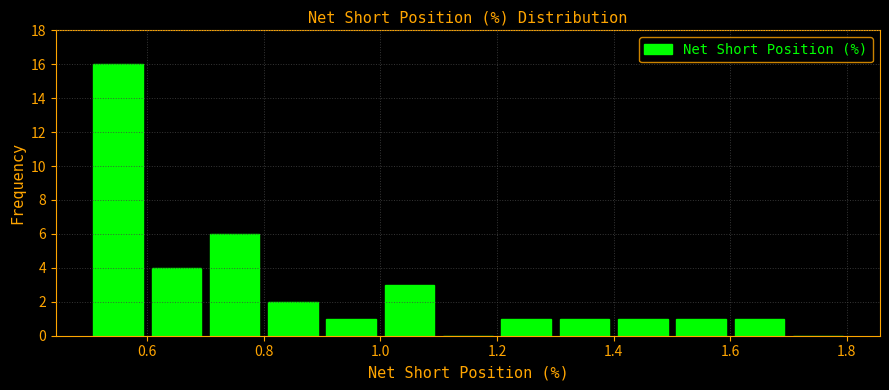

Over which range of the x-axis is the bar tallest?

0.5 to 0.6